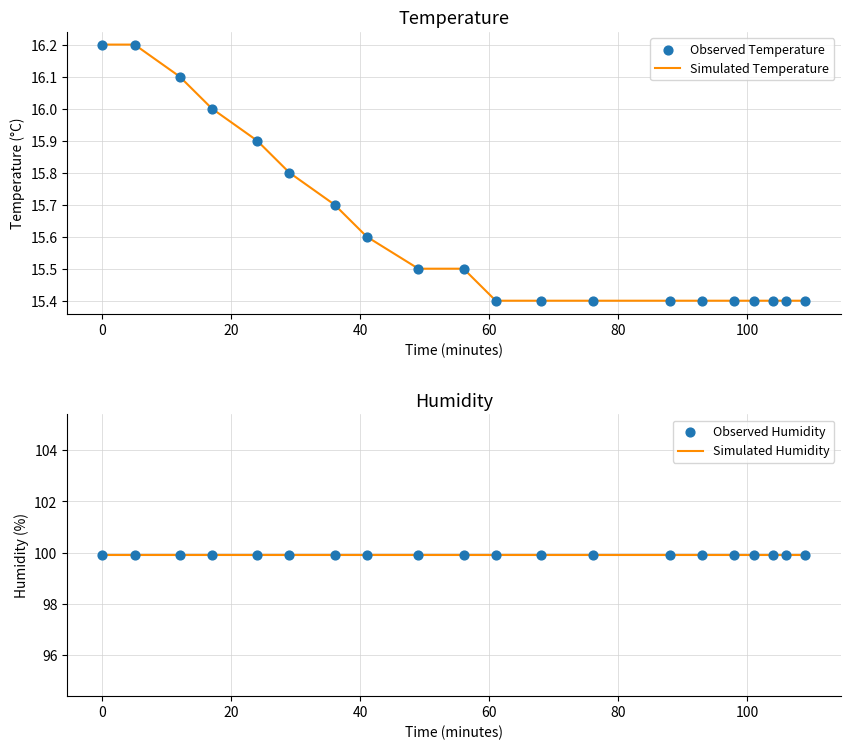

Is the value of Simulated Temperature at 60 greater than the value of Observed Temperature at 8?

Yes